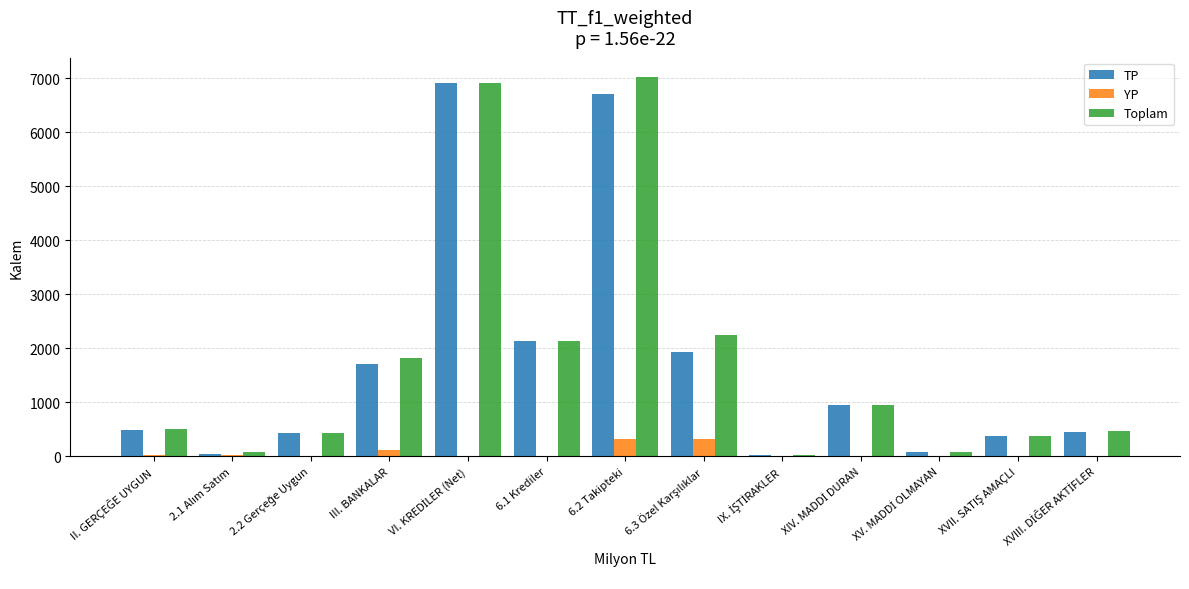

How many data points does each series have?

13